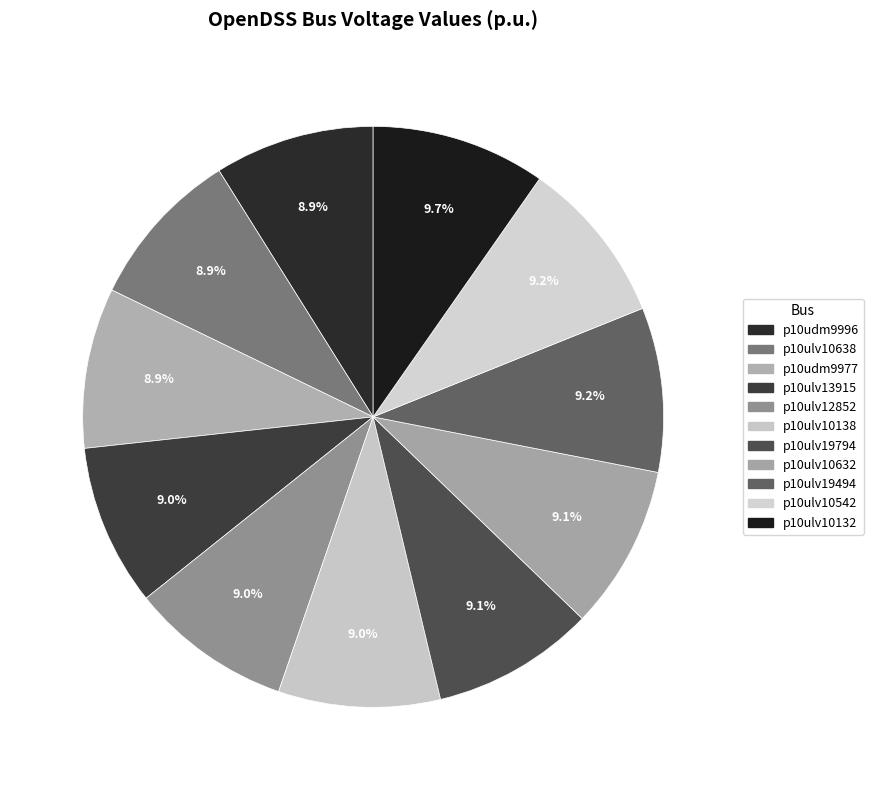

How many slices are in this pie chart?

11